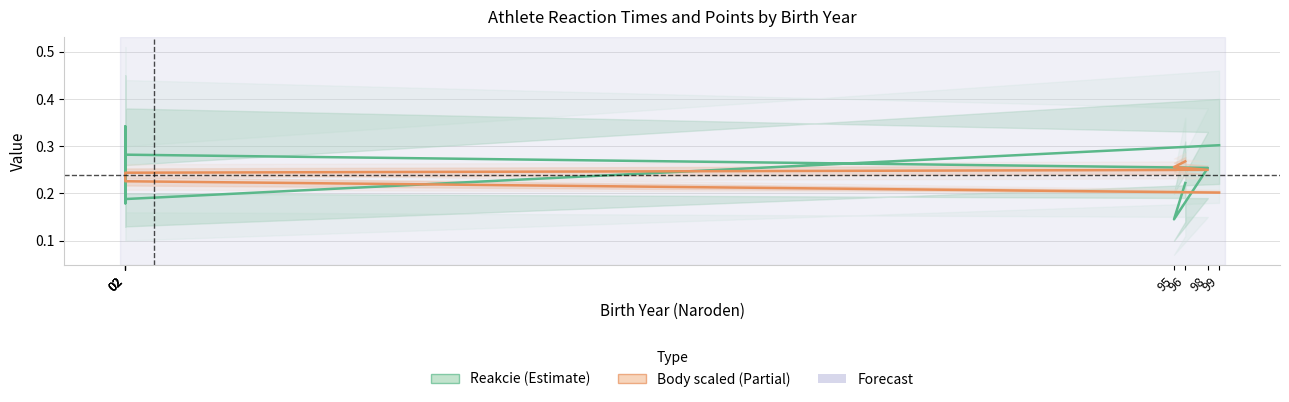

What is the difference between the Reakcie values at 02 and 02?

0.1